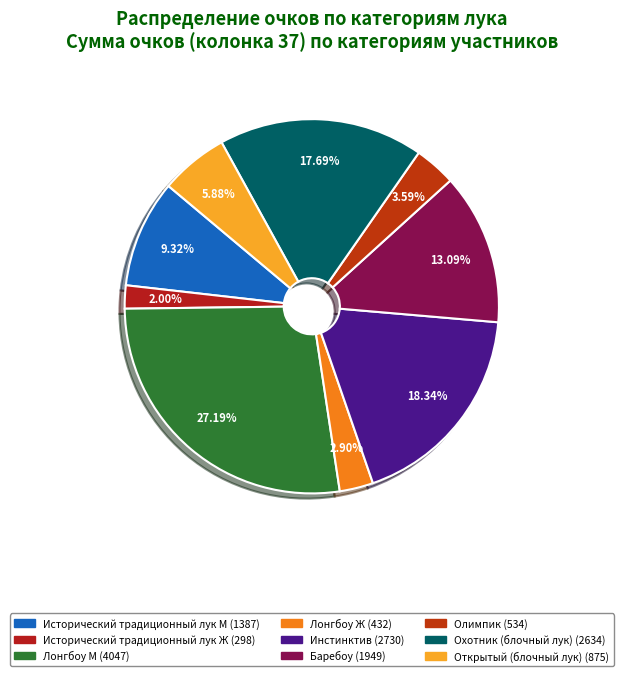

Does Баребоу represent more than half of the total?

No